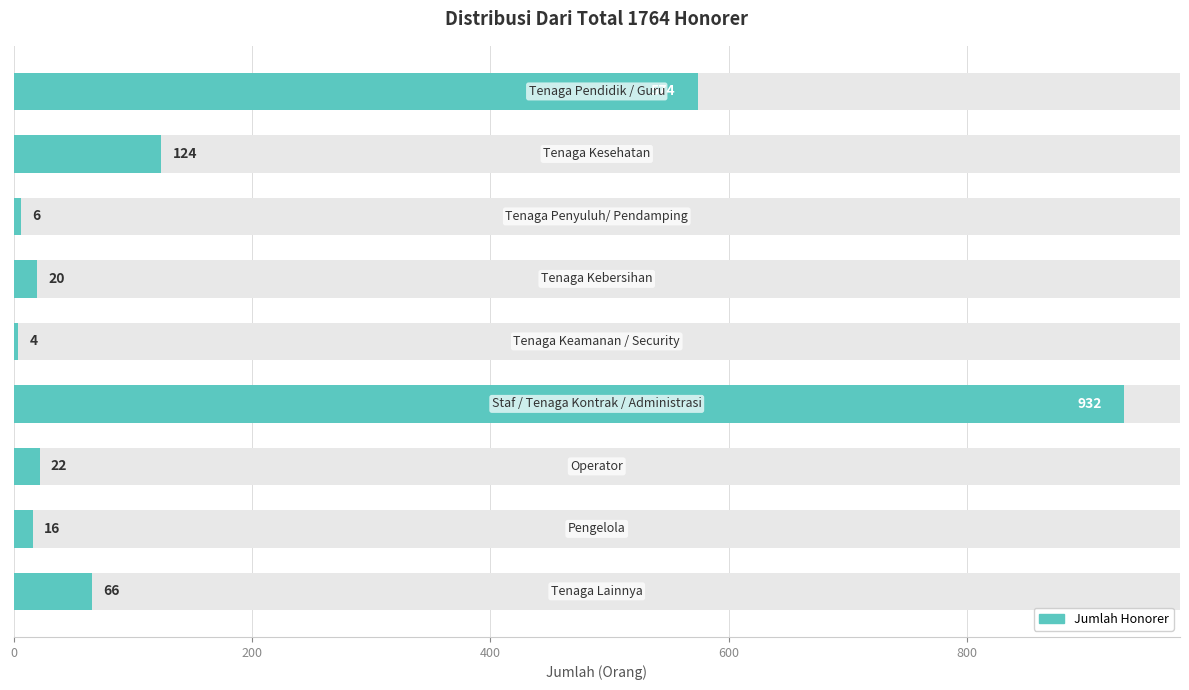

What is the greatest value displayed?

932